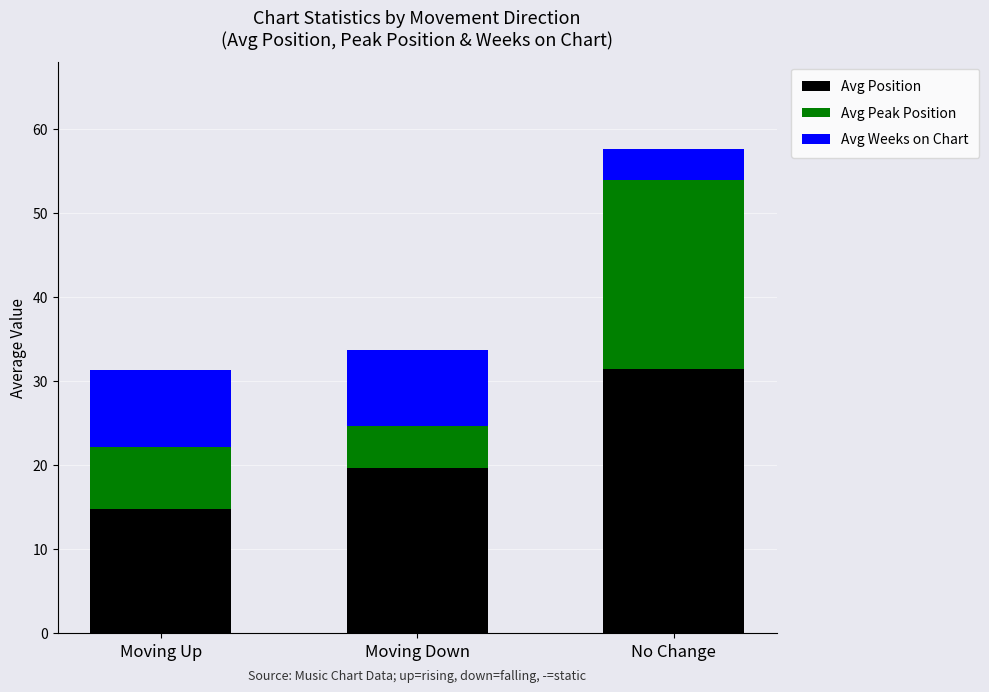

What is the maximum value for Avg Position?

31.4